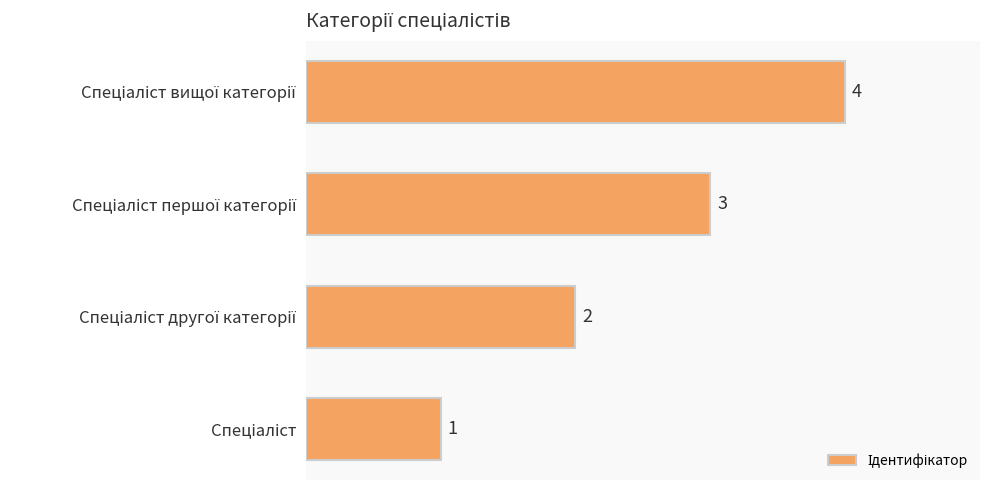

Does the chart contain any negative values?

No